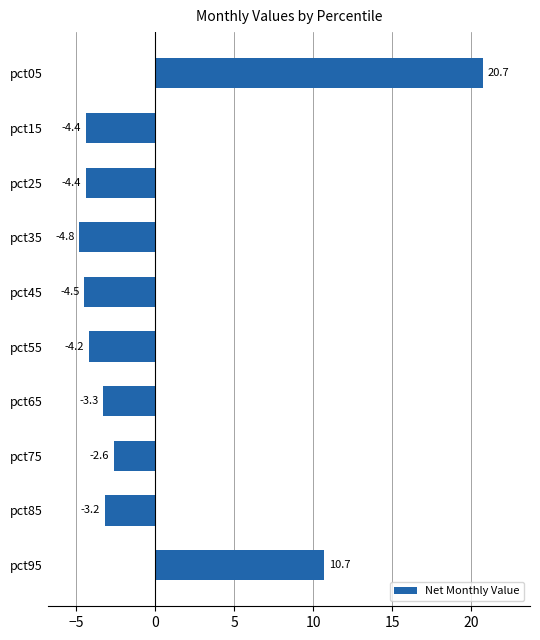

What is the value of the 8th bar from the top?

-2.6